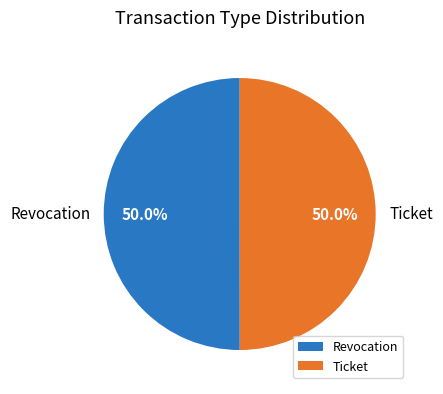

How much of the chart is everything except Revocation?

50.0%